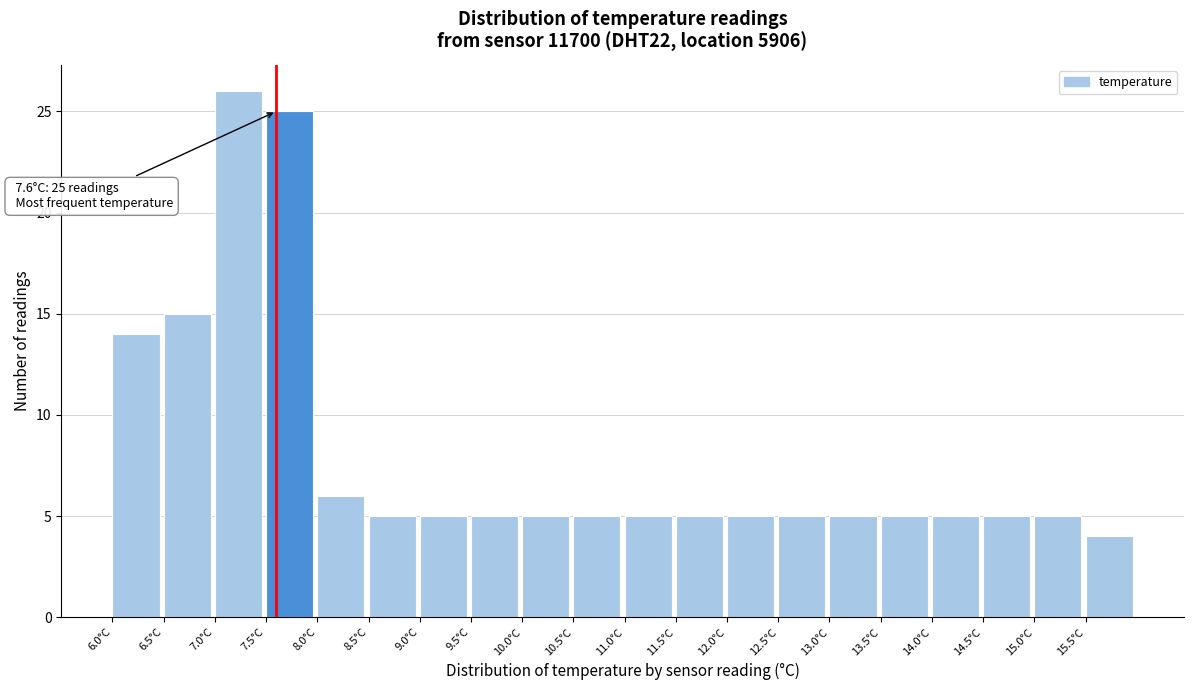

Over which range of the x-axis is the bar tallest?

7.0 to 7.5